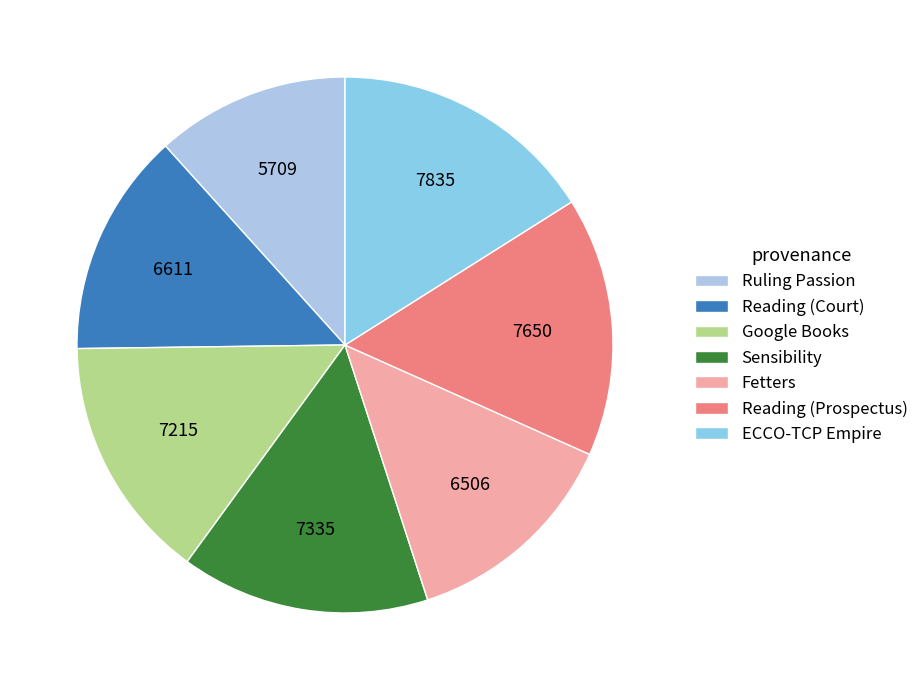

How many segments does this pie chart have?

7